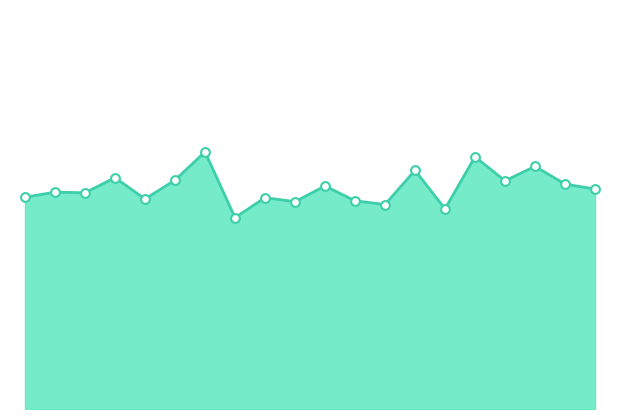

Does the chart have visible grid lines?

No